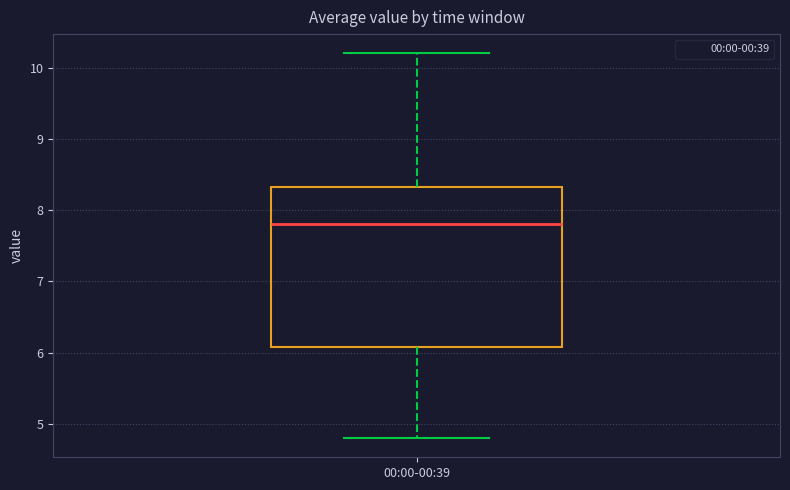

Read this box plot against the y-axis: the position of the median line, the range covered by the box, and the ends of both whiskers. The values are not printed on the chart, so give them approximately, as read against the axis.

median 7.8, box 6.1 to 8.3, whiskers 4.8 to 10.2